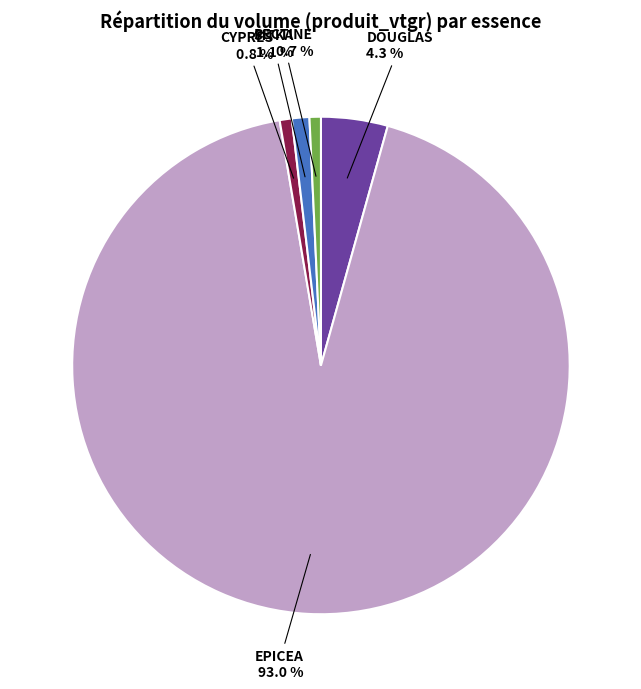

What is the largest slice in the pie chart?

EPICEA